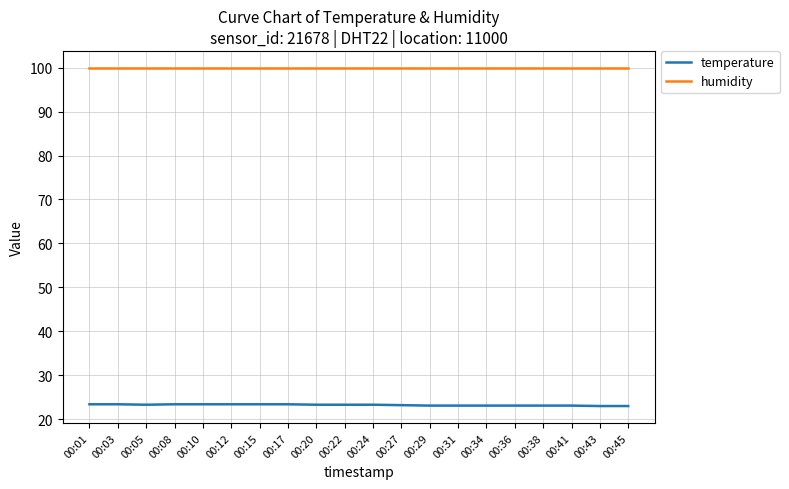

True or false: temperature and humidity intersect in this chart.

False